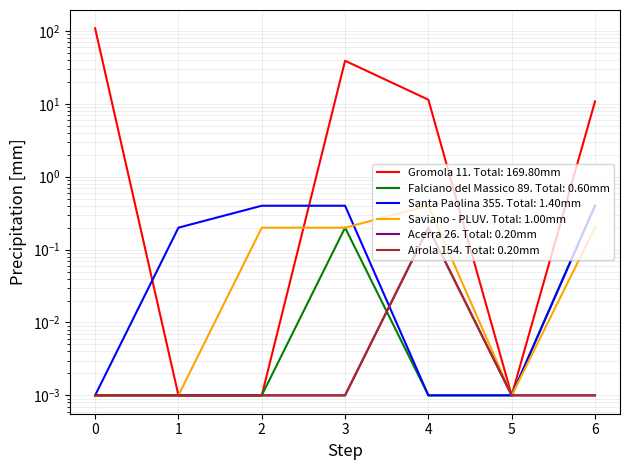

True or false: Acerra 26 and Saviano - PLUV cross at least once.

False